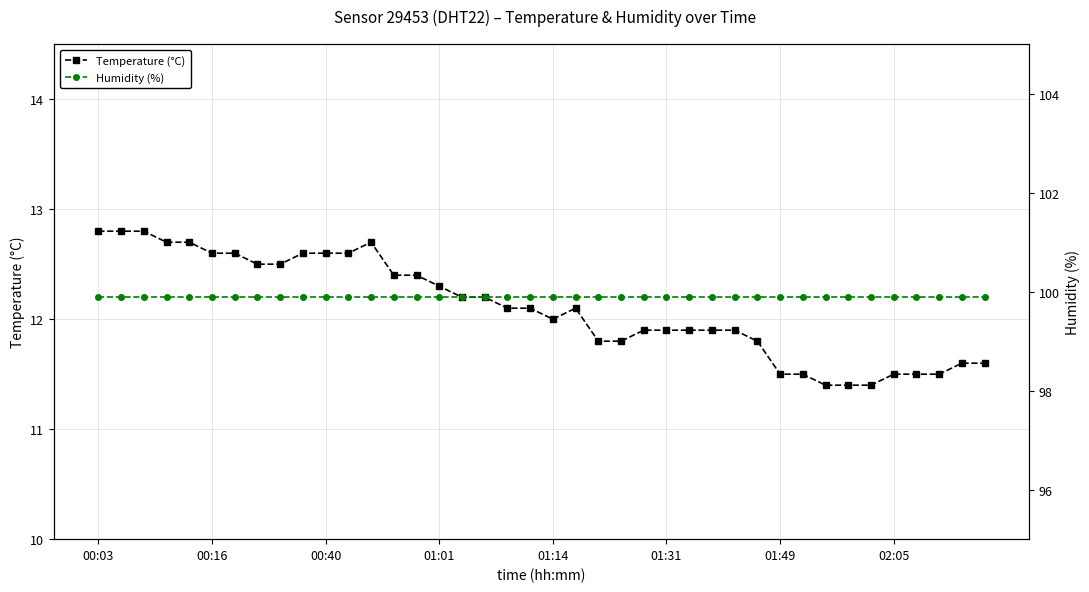

True or false: Temperature (°C) has a value of 20.5 at 01:01.

False